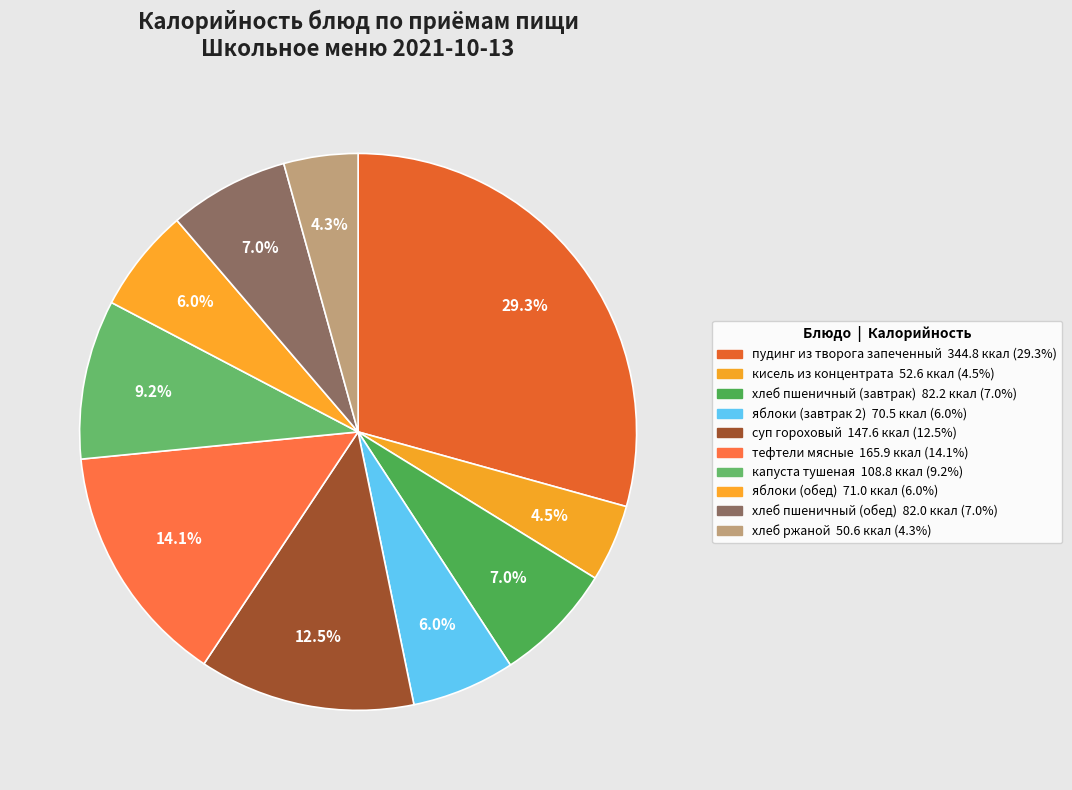

Does any single category account for the majority?

No